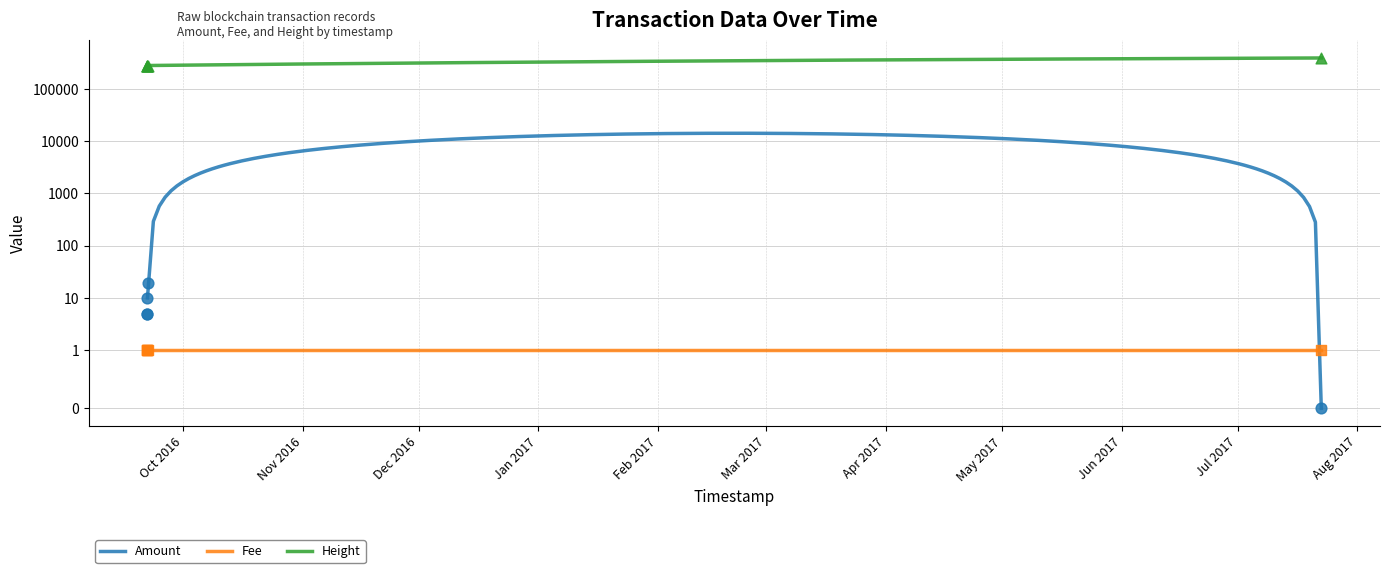

What are all the series names shown in the legend?

Amount, Fee, Height